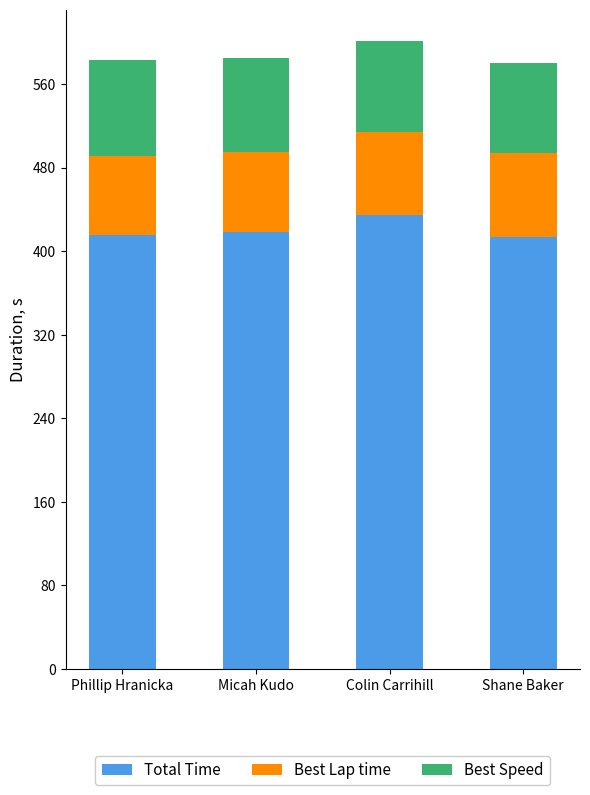

What is the total value across all series at Colin Carrihill?

601.1